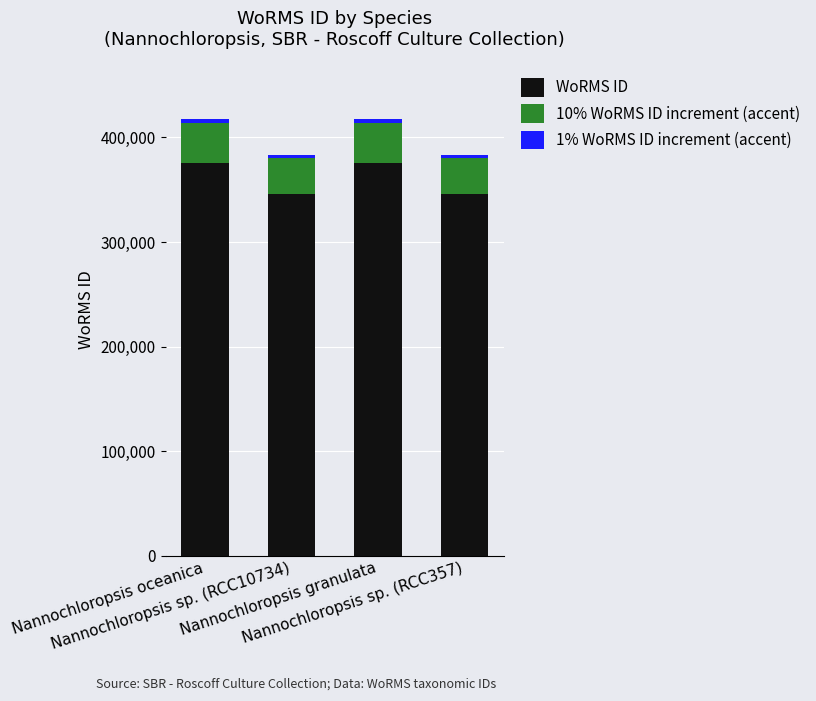

What is the difference between the maximum and second lowest values in the WoRMS ID series?

30554.0